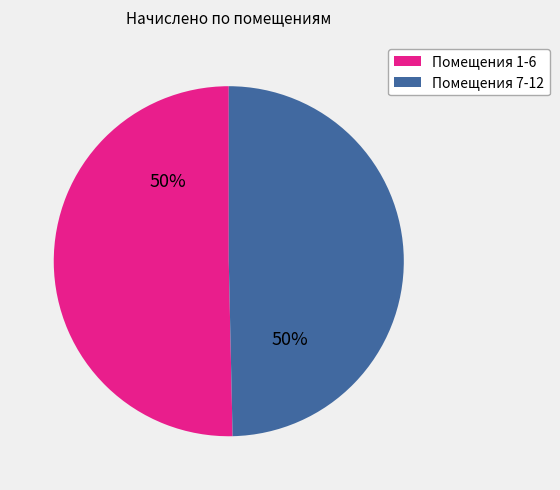

How many slices are in this pie chart?

2